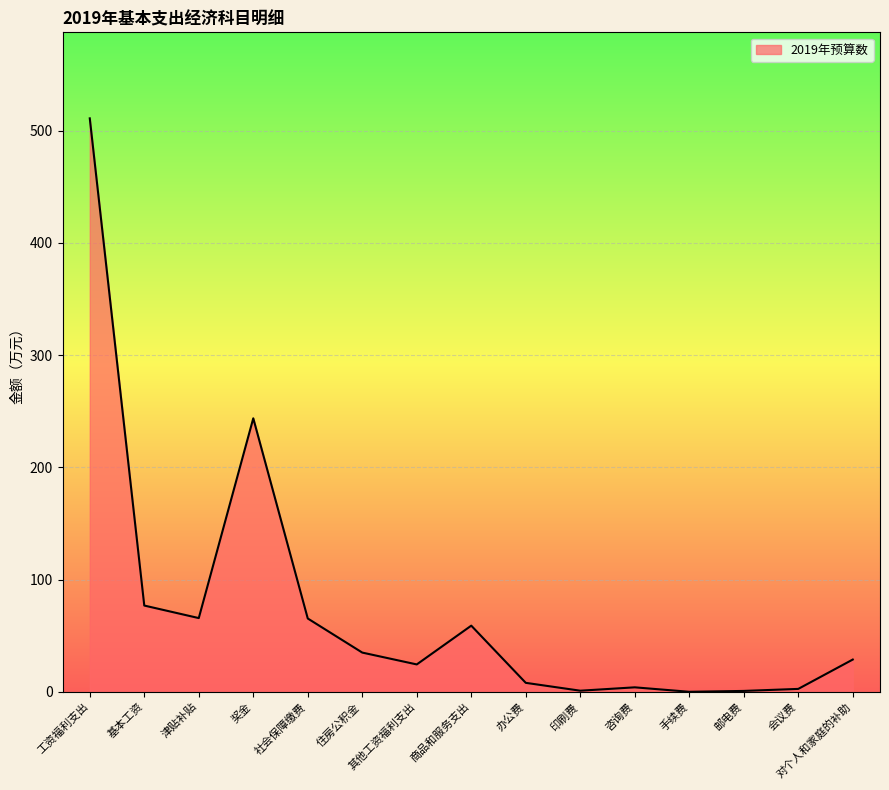

Does the chart have visible grid lines?

Yes